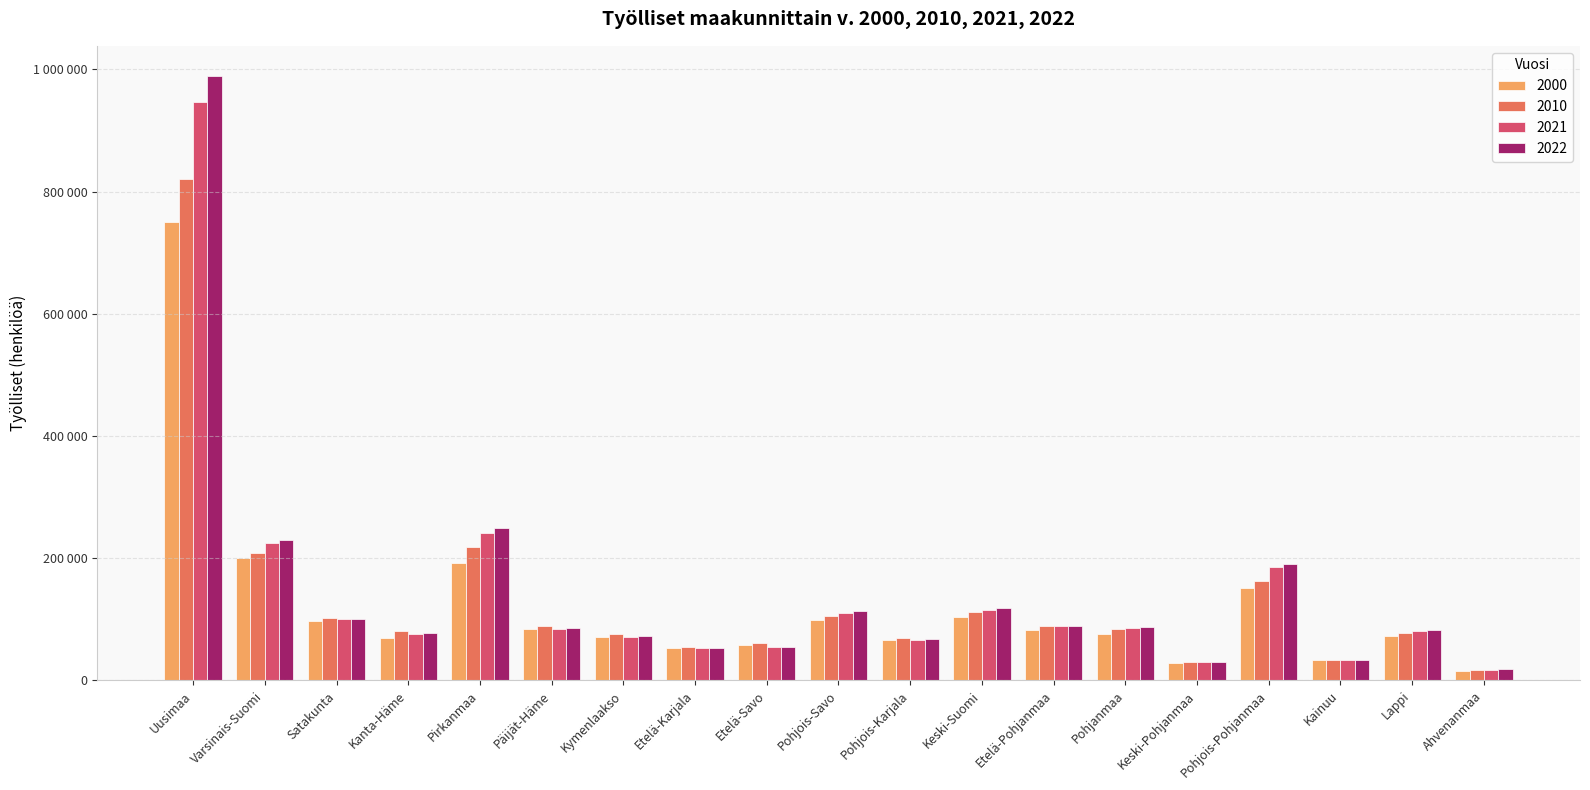

What is the difference between the highest and lowest values at Kanta-Häme?

10797